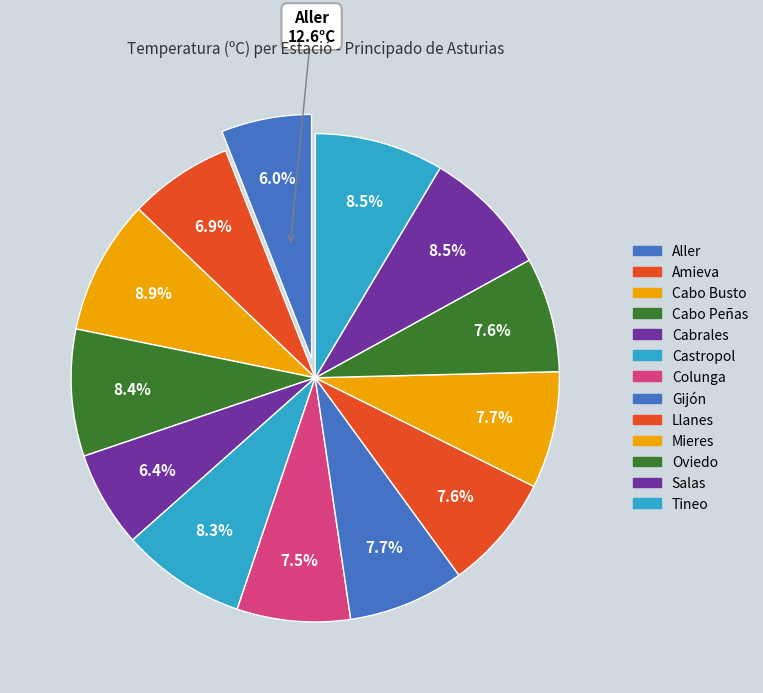

Is there any slice that represents more than half of the pie?

No